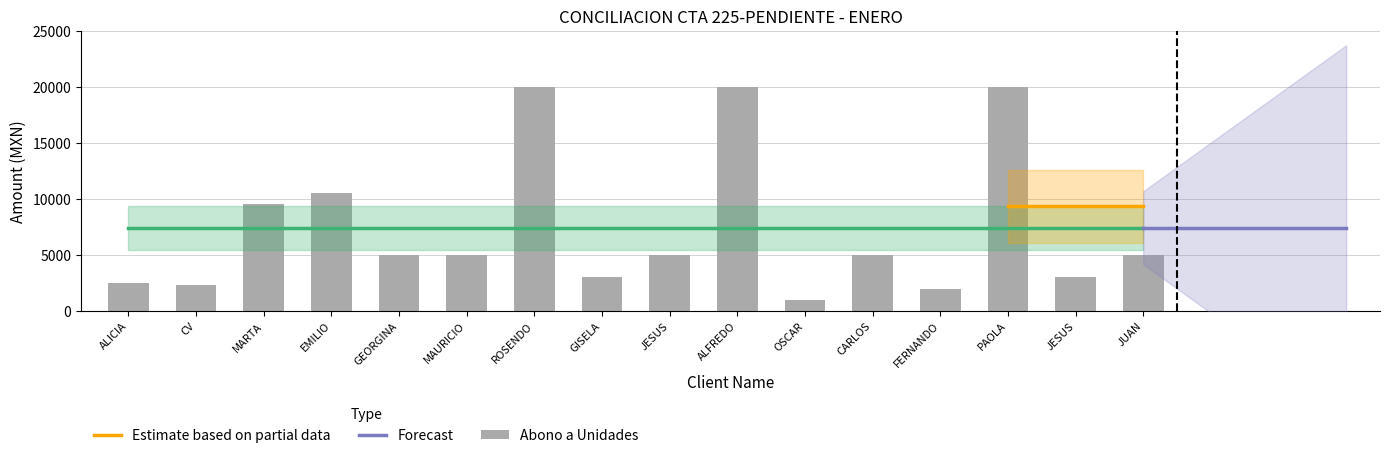

Approximately how many times larger is the value at JESUS compared to GISELA?

1.0